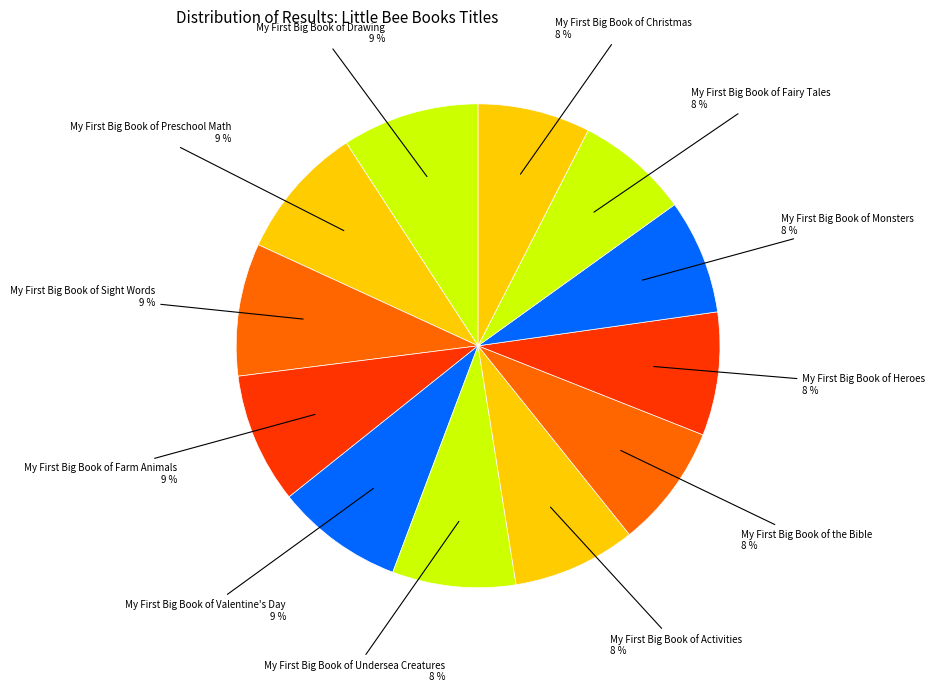

To the nearest percent, what is the average slice percentage?

8%